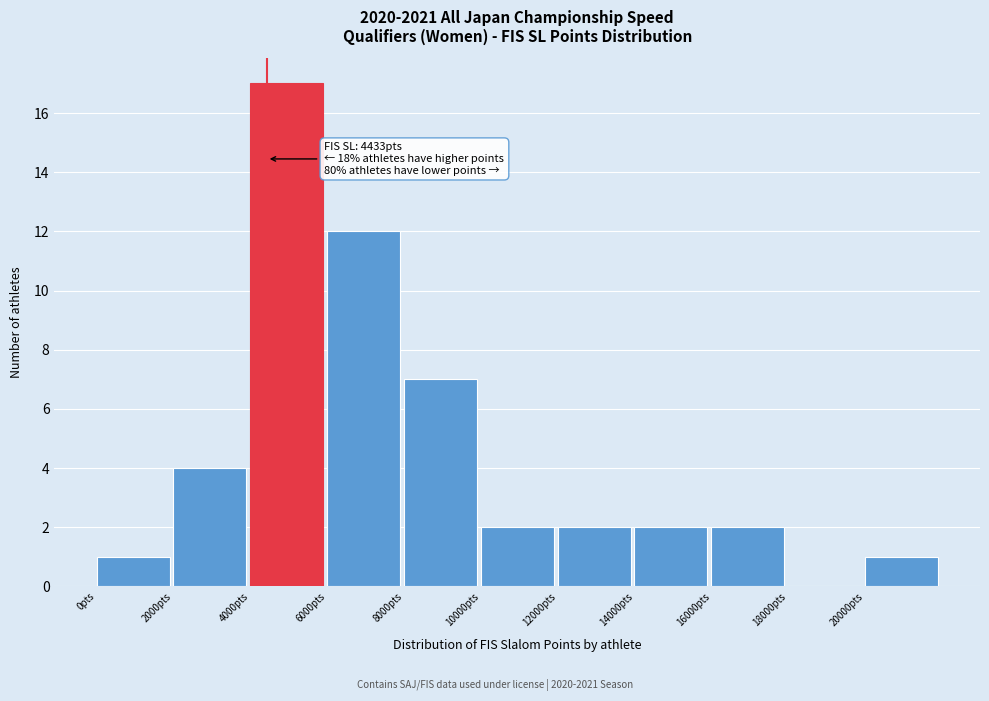

Over which range of the x-axis is the bar tallest?

4000 to 6000